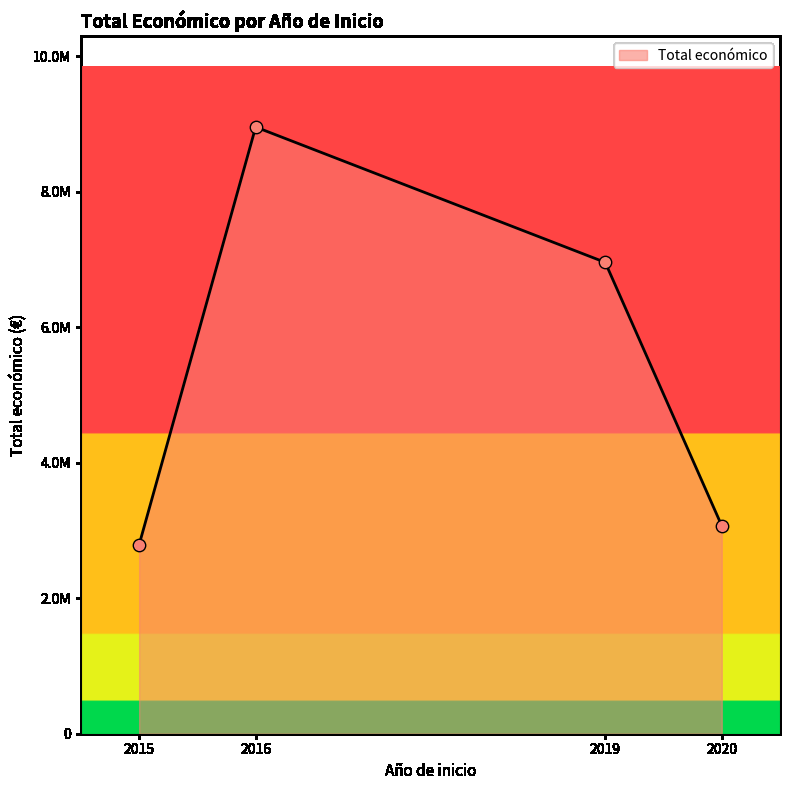

What is the ratio of the value at 2015 to the value at 2016?

0.3